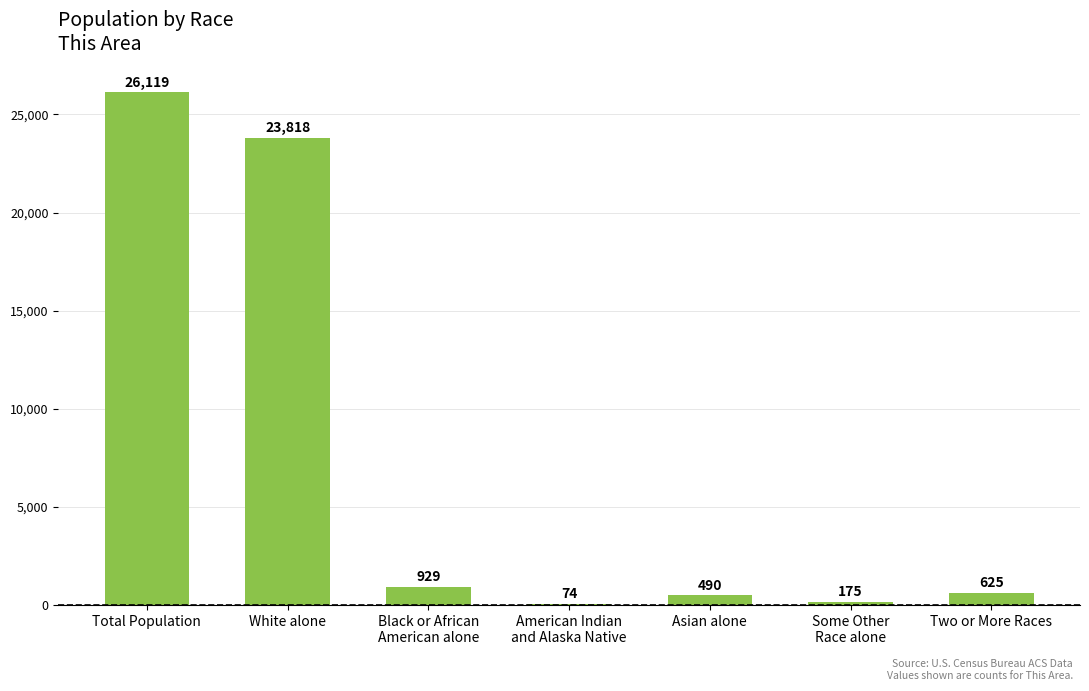

Does the chart contain stacked bars?

No